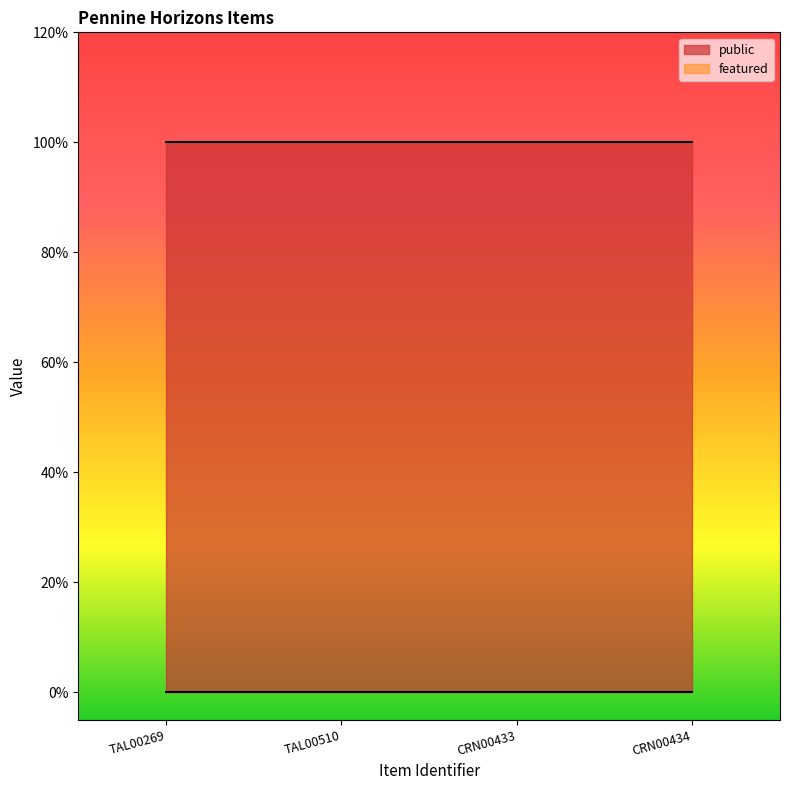

True or false: featured and public cross at least once.

False